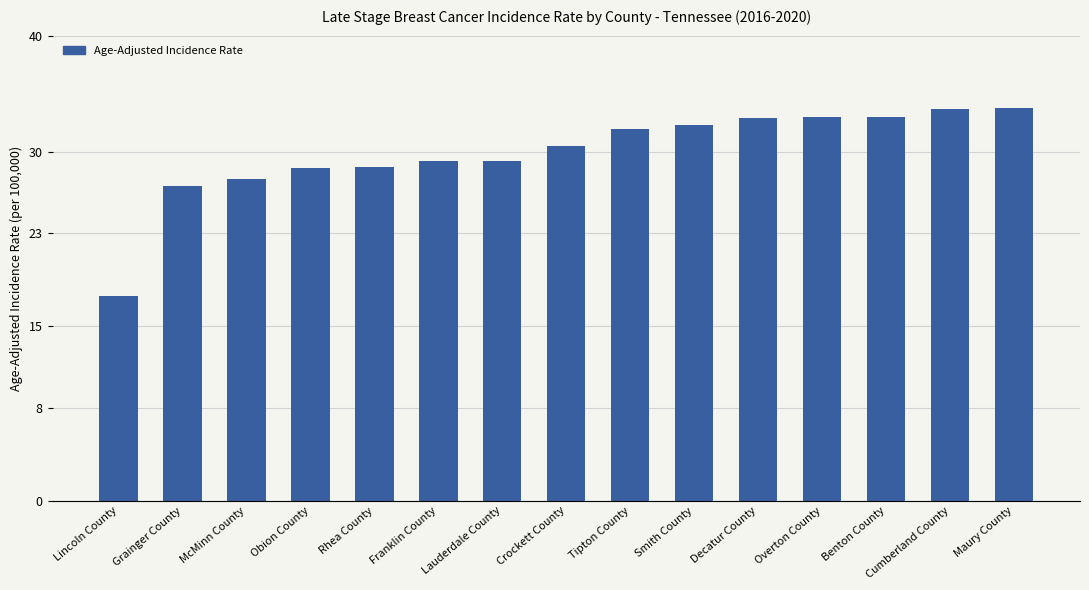

True or false: the data shows 32.3 at Smith County.

True